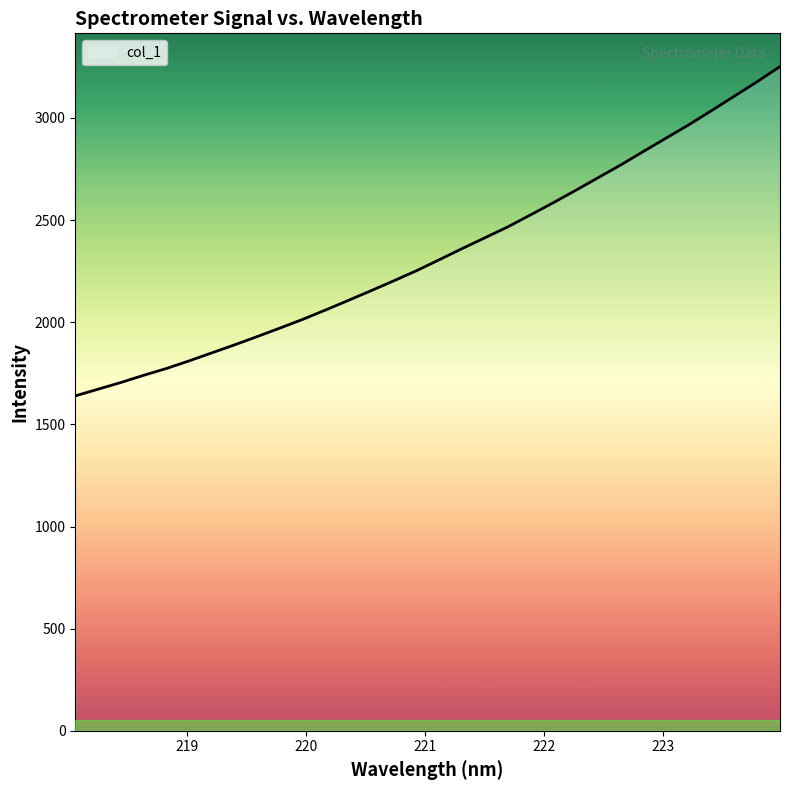

True or false: the data has more than 1 interior local peaks.

False